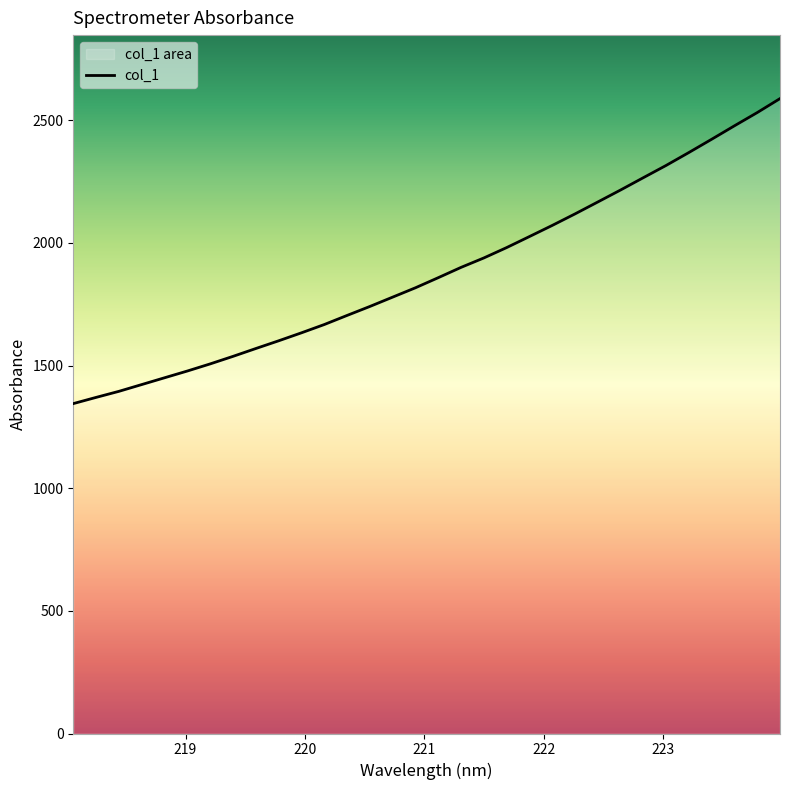

What is the minimum value shown in the chart?

1344.8